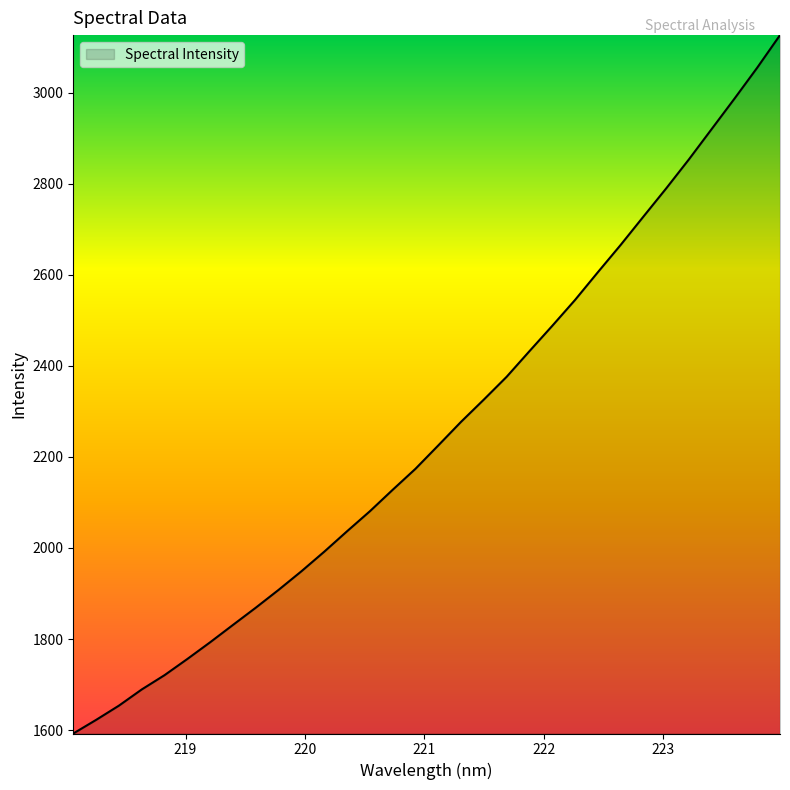

Count the number of categories in the chart.

32